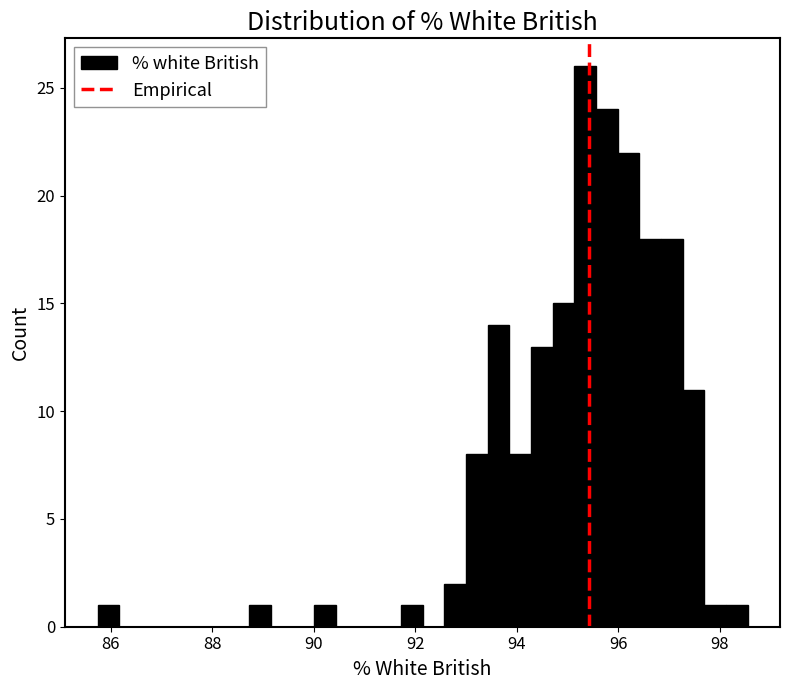

Around what value on the x-axis is the tallest bar? Give the approximate position of its centre, as read against the axis.

95.4